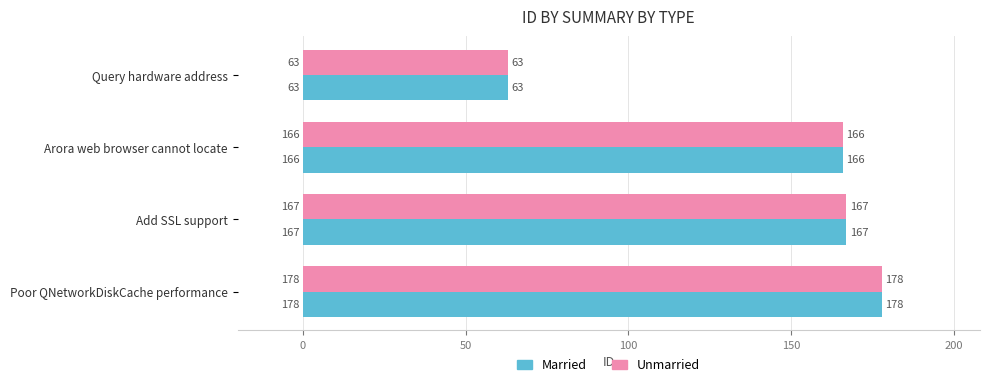

Is the value of Unmarried at Poor QNetworkDiskCache performance greater than the value of Married at Query hardware address?

Yes